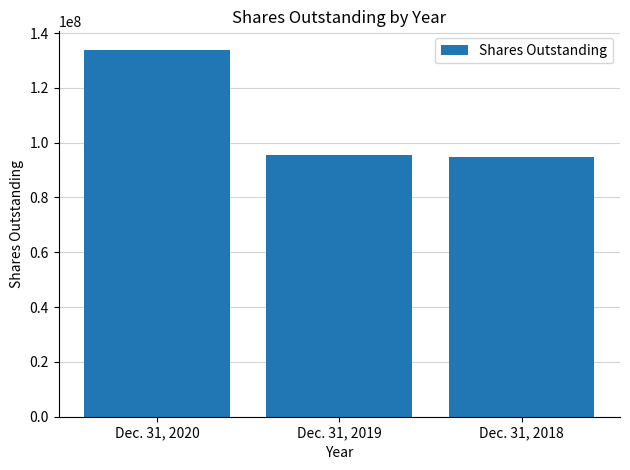

List the labels in order of value, smallest first.

Dec. 31, 2018, Dec. 31, 2019, Dec. 31, 2020